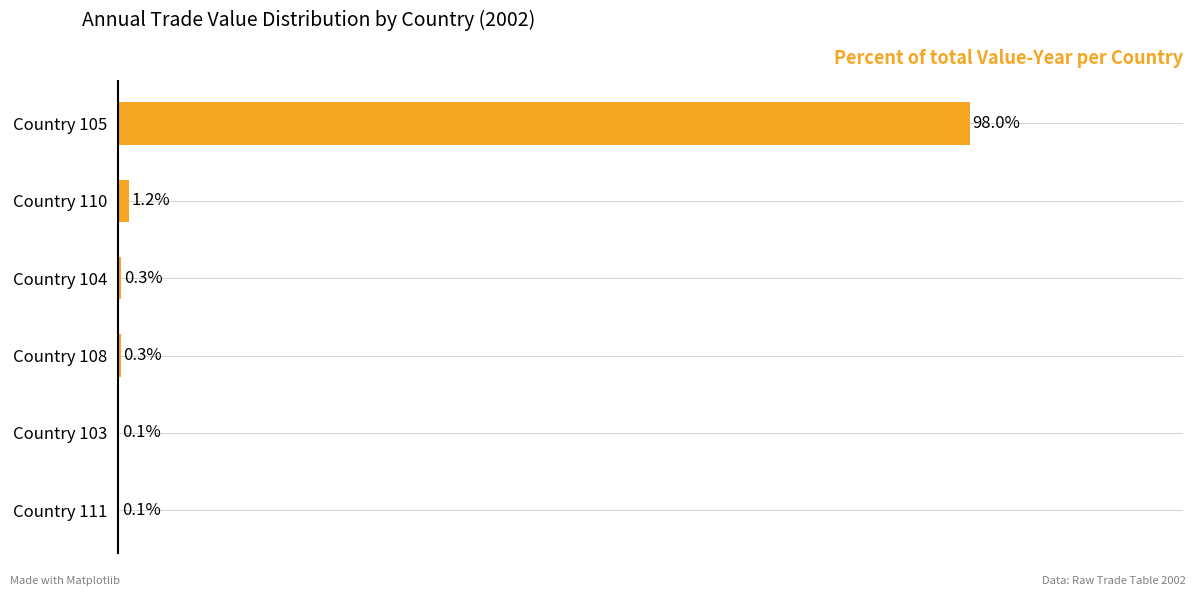

Which category has the highest value across all series?

Country 105